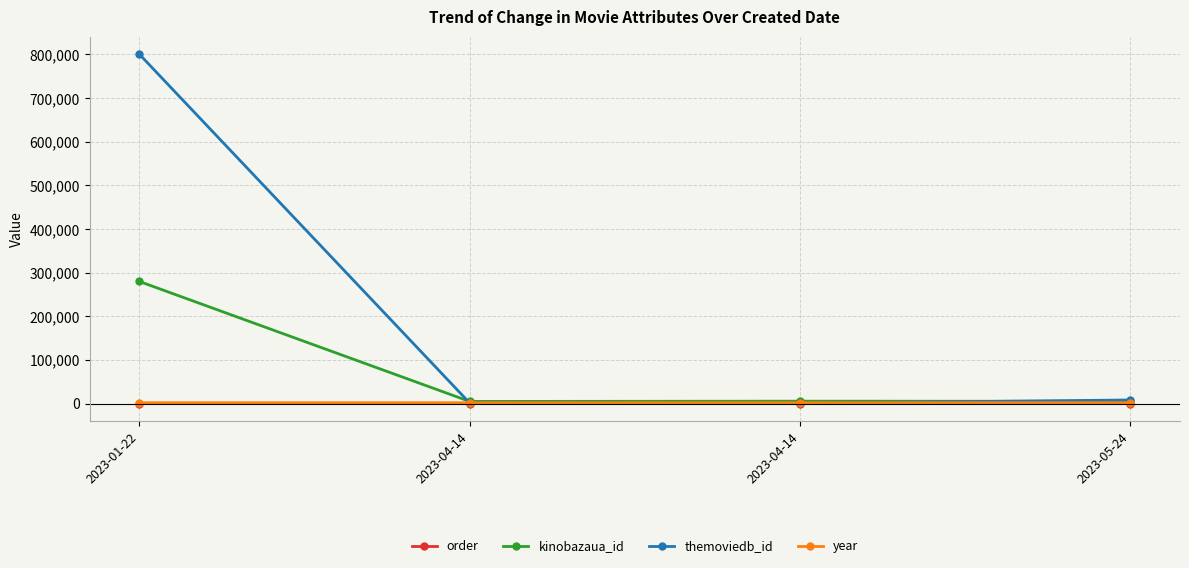

What are all the series names shown in the legend?

order, kinobazaua_id, themoviedb_id, year